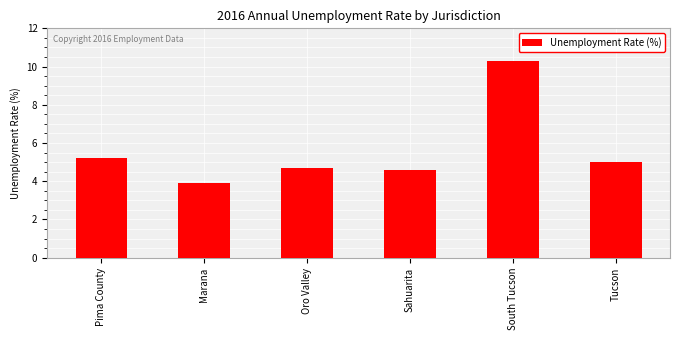

Reading left to right, transcribe all the data shown in this chart.

5.2	3.9	4.7	4.6	10.3	5.0